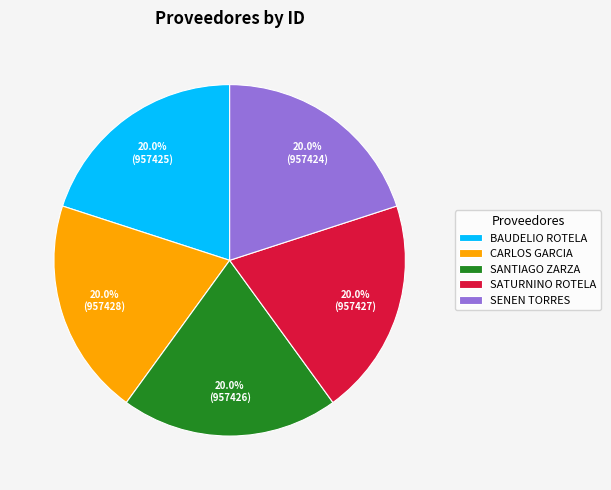

Approximately how many times larger is the value at SANTIAGO ZARZA compared to SATURNINO ROTELA?

1.0